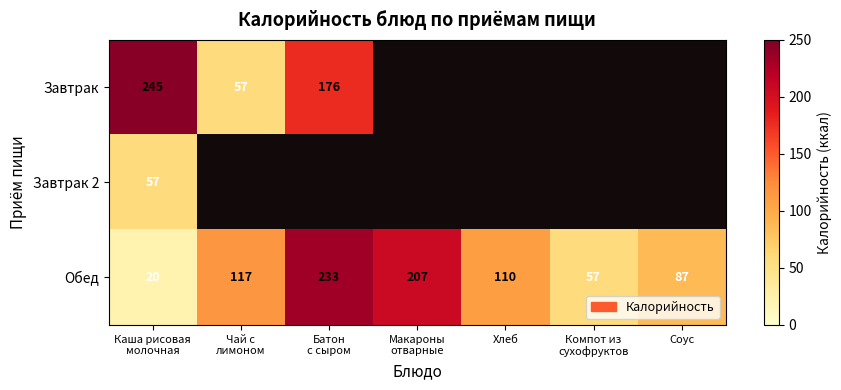

What is the average value of the Обед series?

119